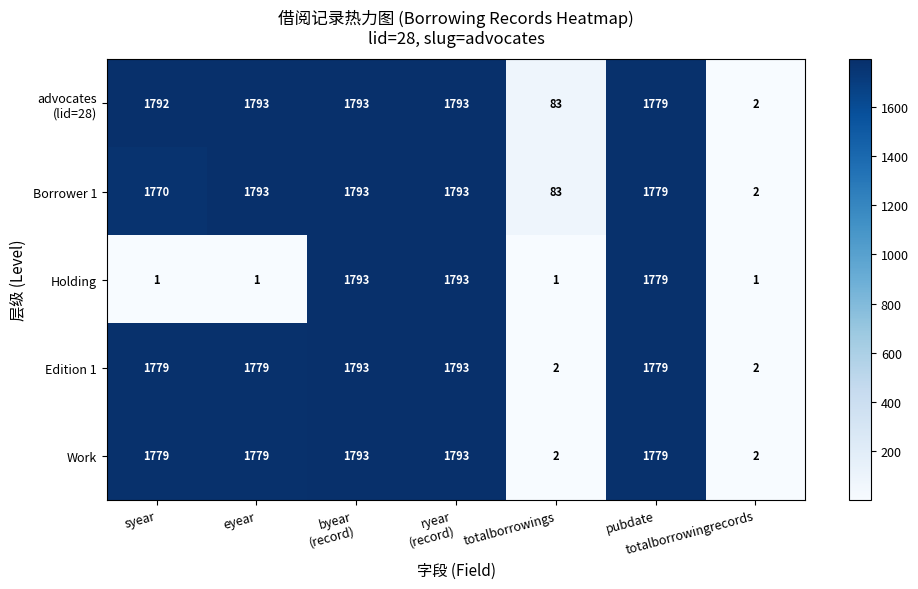

At which label does Borrower 1 first exceed 1779?

eyear